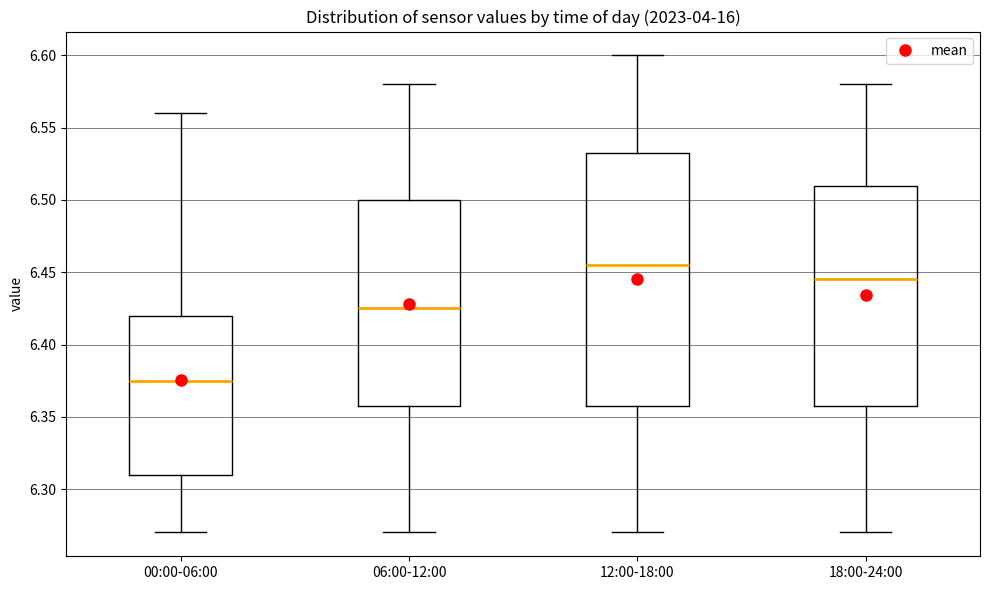

Which box is the tallest, from its lower edge to its upper edge?

12:00-18:00